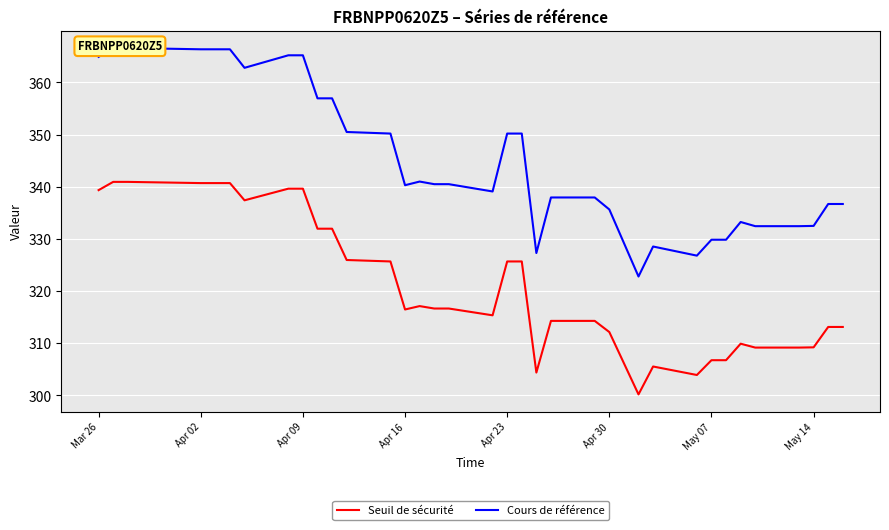

Which series has the widest spread of values?

Cours de référence